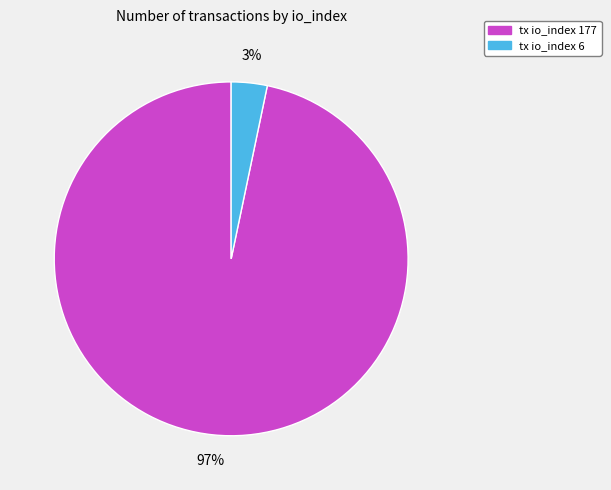

To the nearest percent, what portion does tx io_index 177 represent?

97%